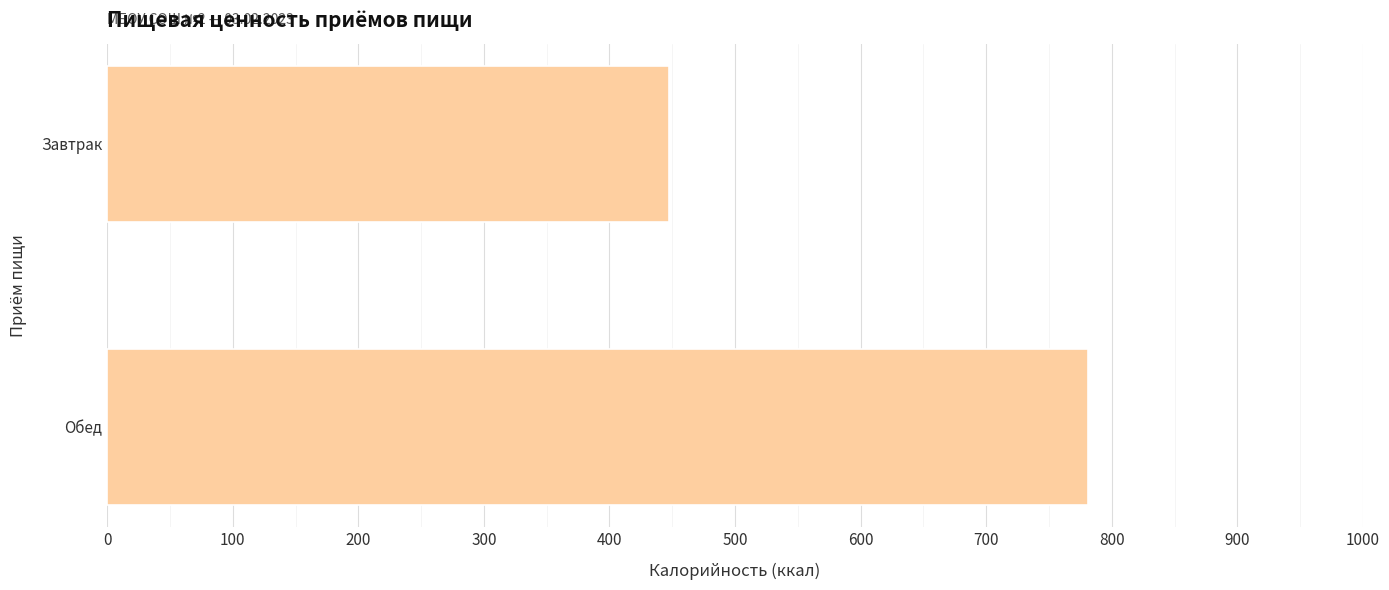

Rank the categories by value from lowest to highest.

Завтрак, Обед